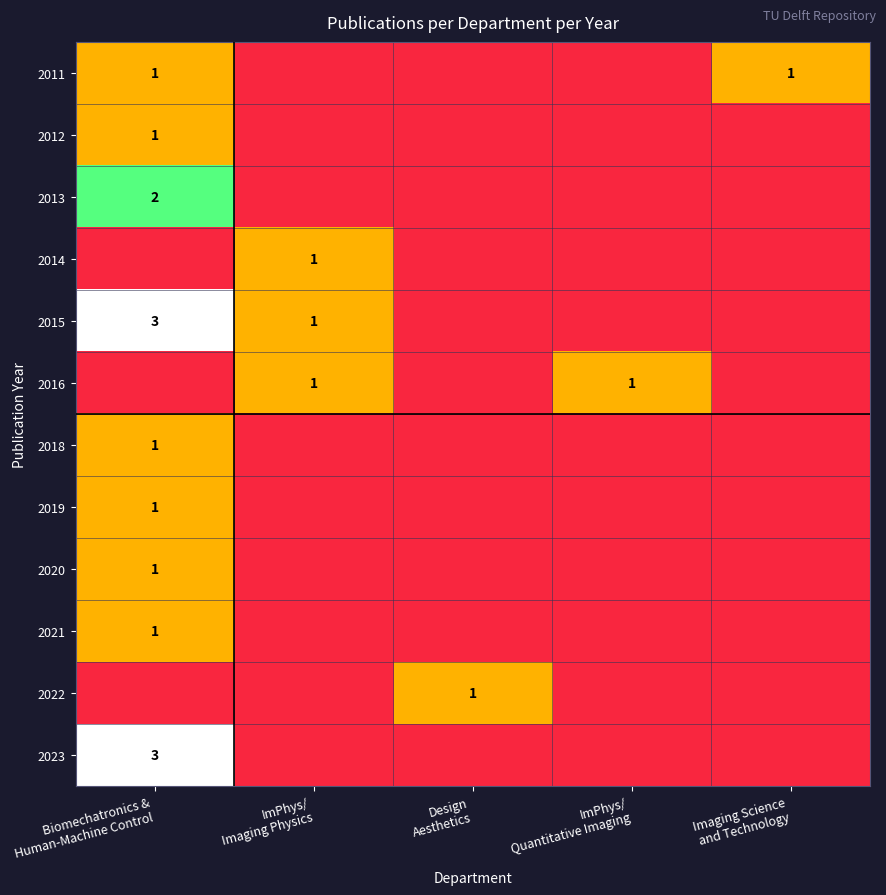

Which series has the largest total across all categories?

2015